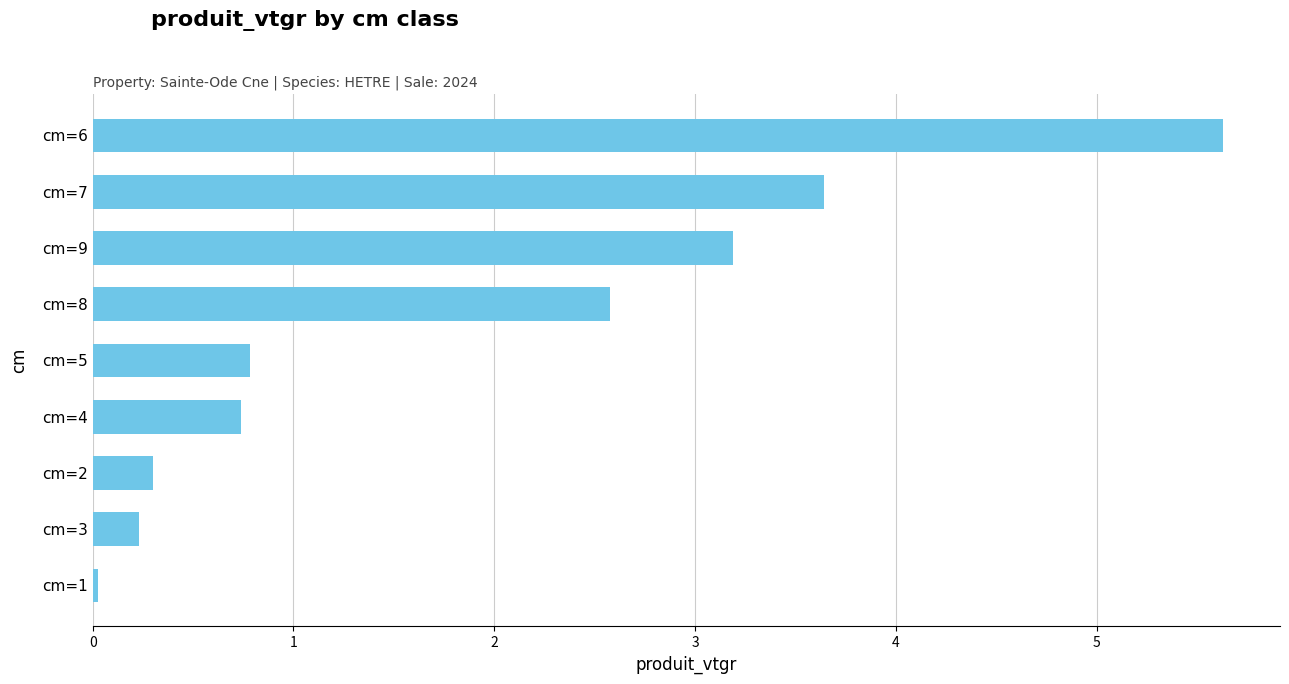

The chart shows a value of 1.3 at cm=4. True or false?

False